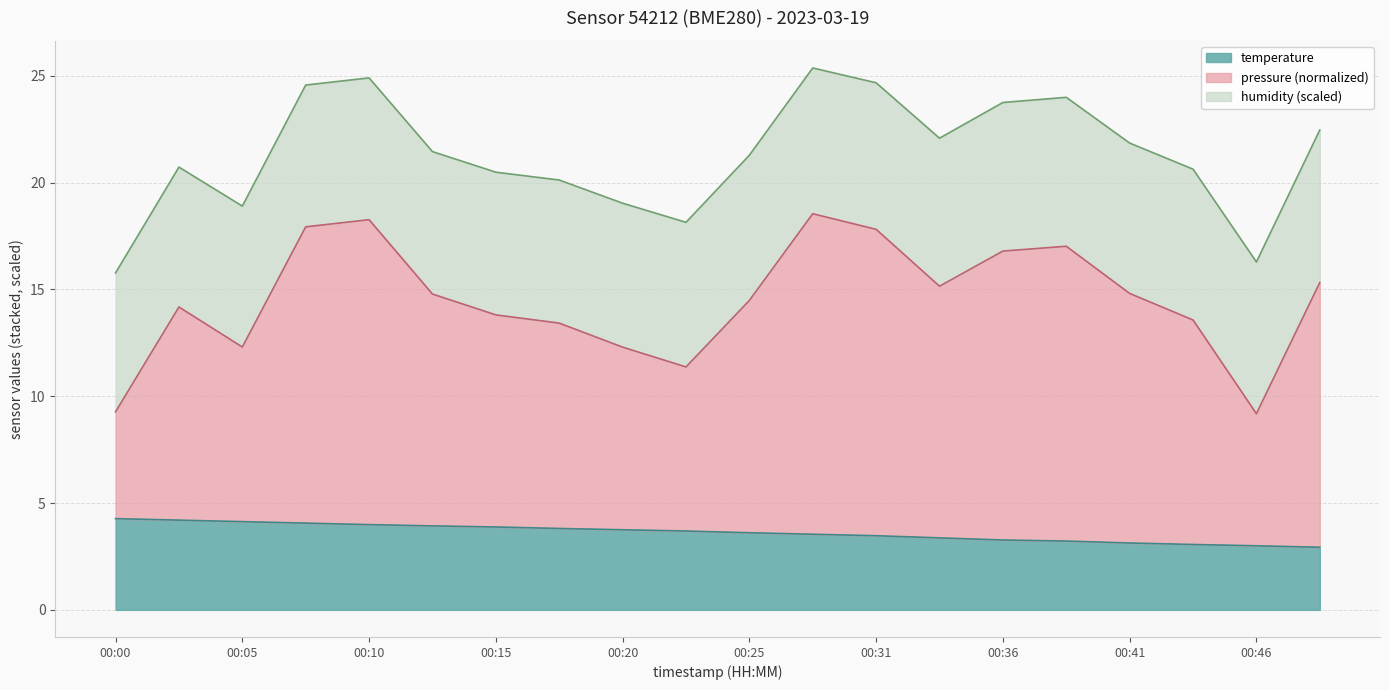

Which series has the largest total across all categories?

pressure